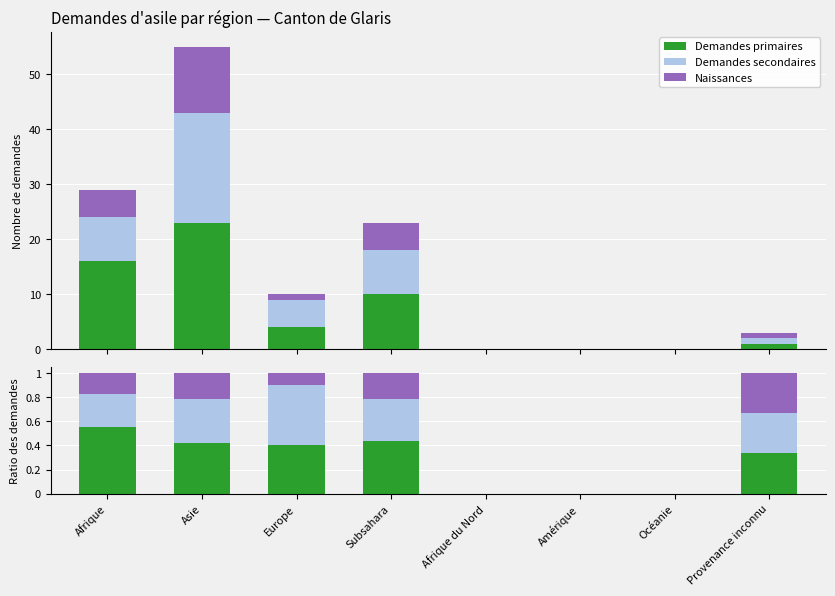

The Demandes secondaires series shows 0.5 at Provenance inconnu. True or false?

False